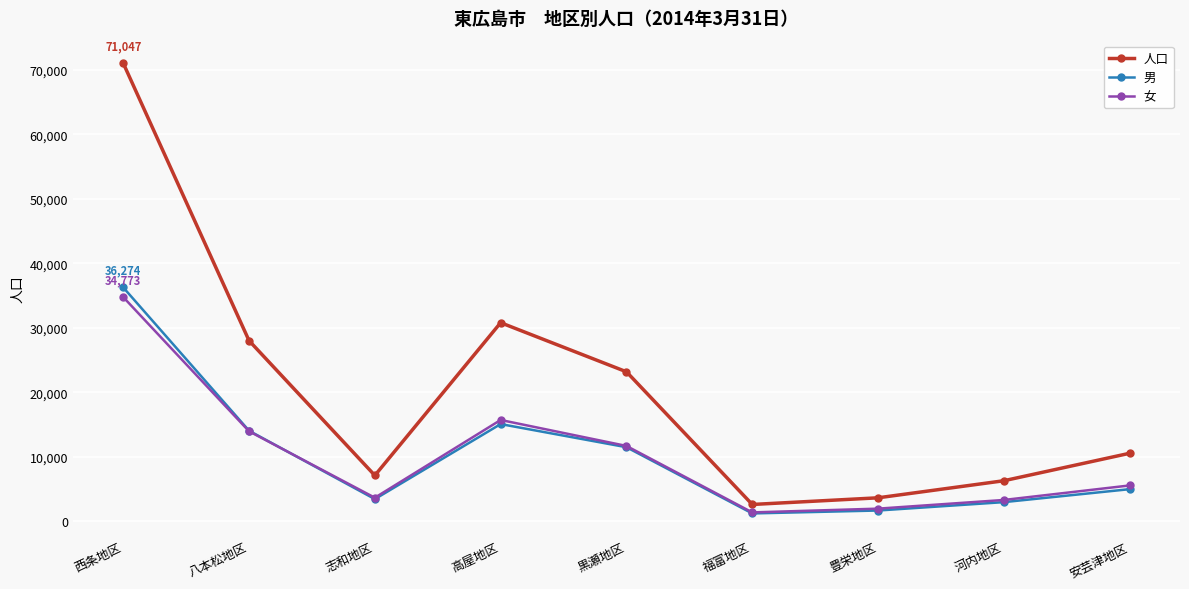

Which series changed the most between 西条地区 and 八本松地区?

人口